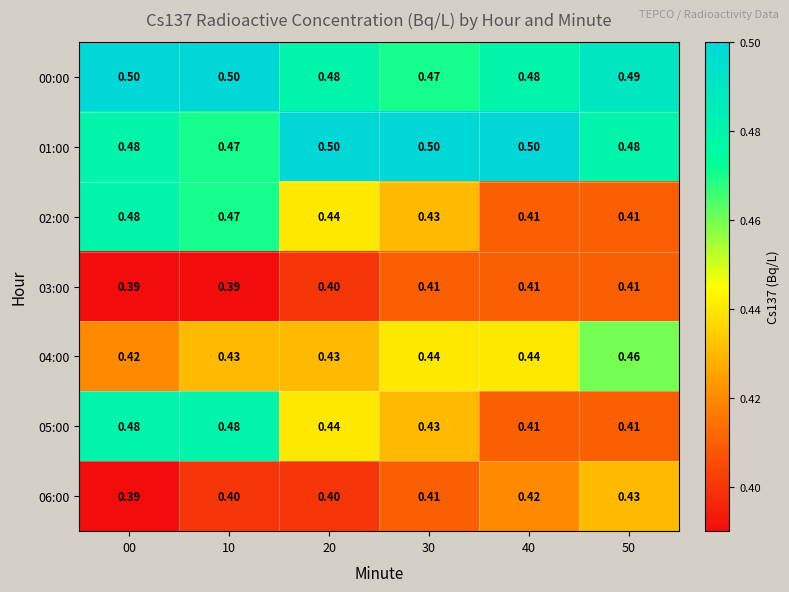

What is the smallest value displayed?

0.4